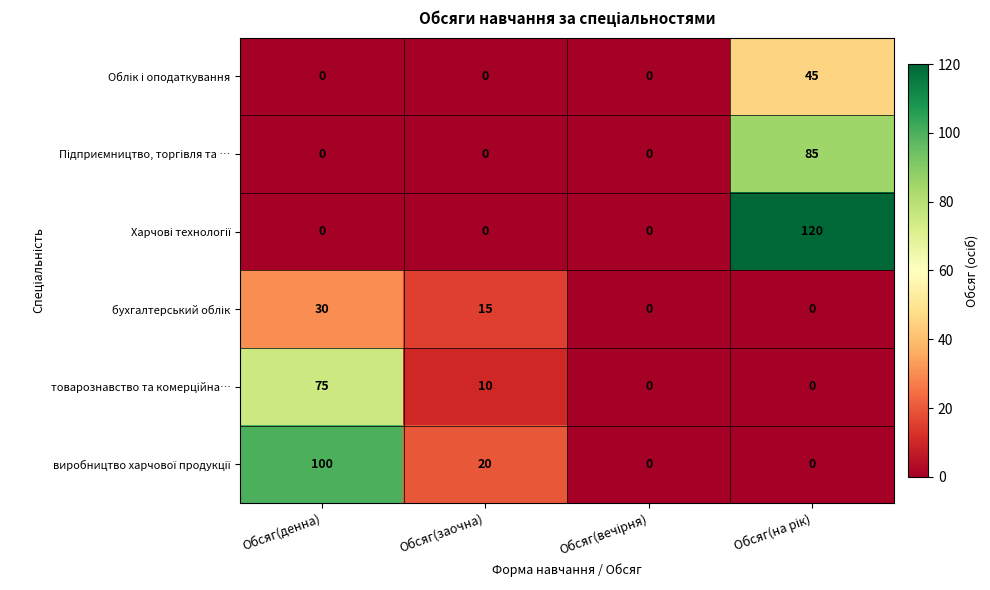

What is the greatest value displayed?

120